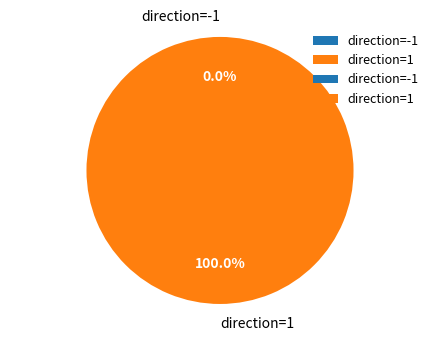

What is the smallest slice in the pie chart?

direction=-1